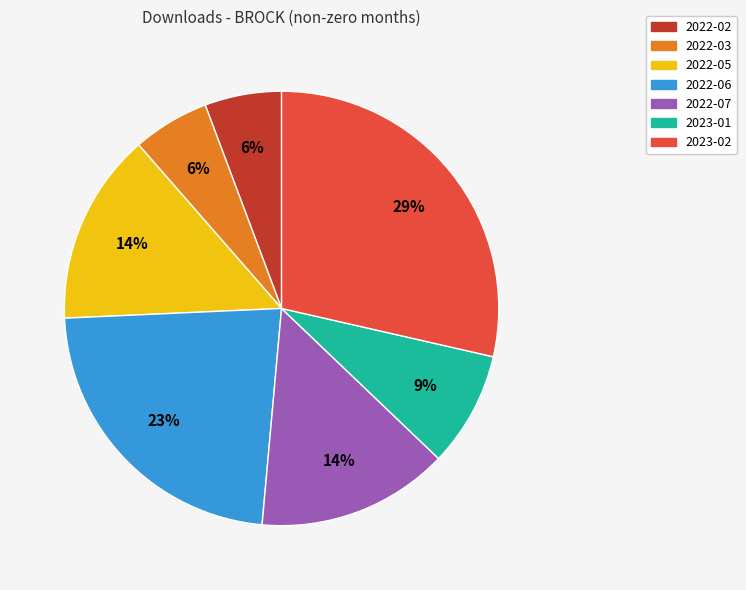

Count the number of slices in the pie.

7